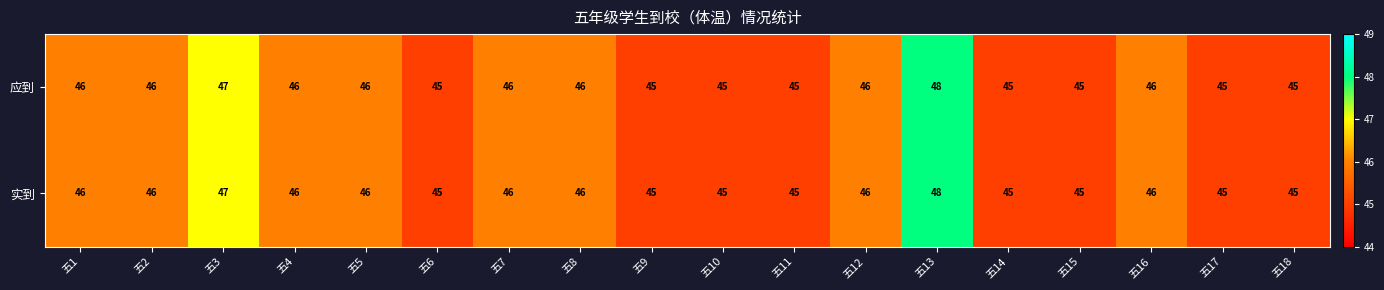

What is the total value across all series at 五10?

90